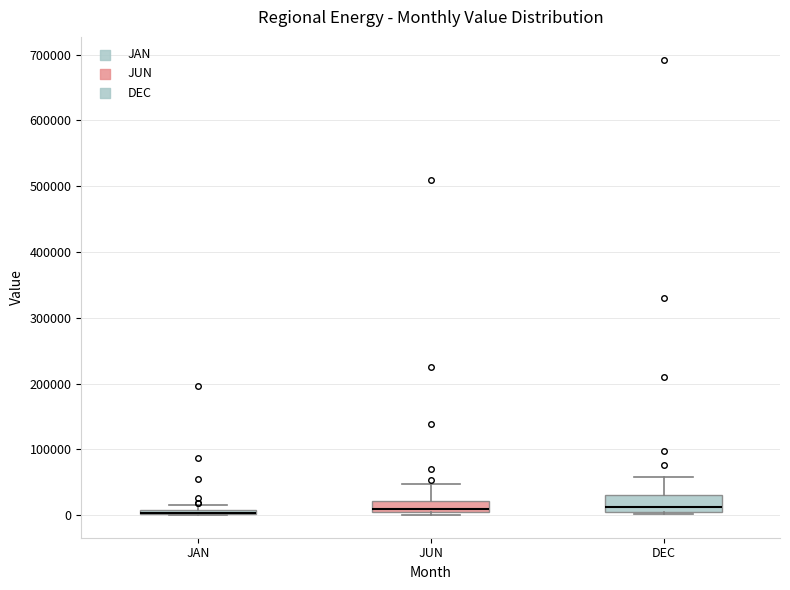

Where is the upper edge of the box for DEC on the y-axis? The values are not printed on the chart, so give them approximately, as read against the axis.

30000